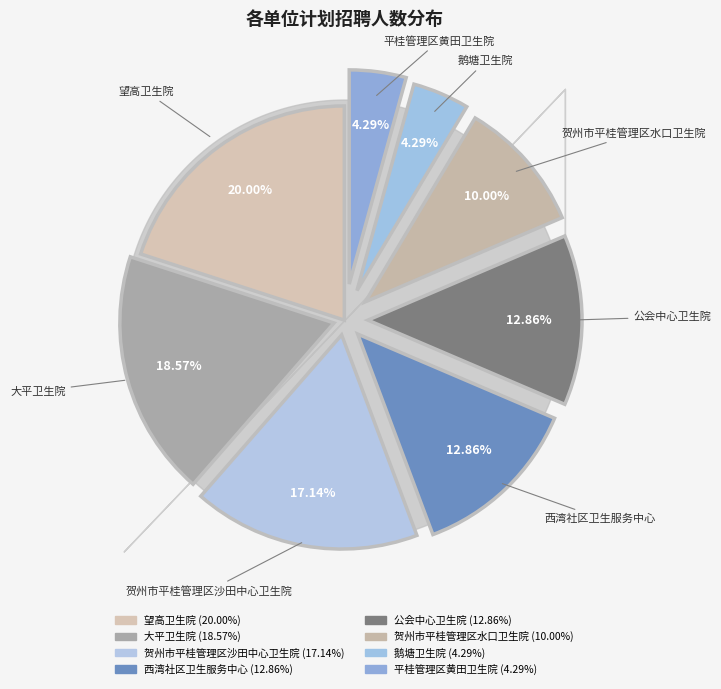

Rank the categories by value from highest to lowest.

望高卫生院, 大平卫生院, 贺州市平桂管理区沙田中心卫生院, 西湾社区卫生服务中心, 公会中心卫生院, 贺州市平桂管理区水口卫生院, 平桂管理区黄田卫生院, 鹅塘卫生院